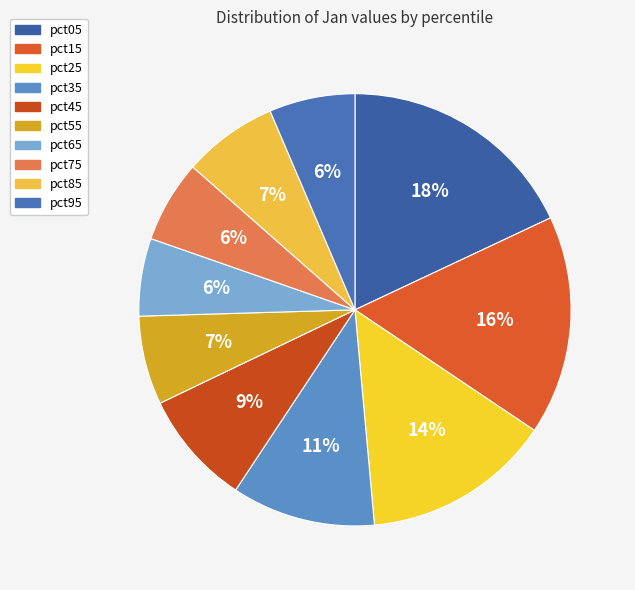

The pct35 slice represents 11% of the pie. True or false?

True